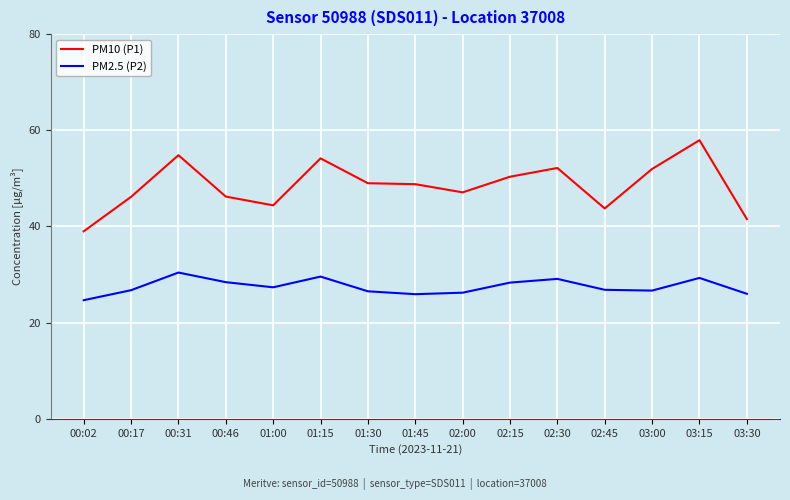

Which series has the widest spread of values?

PM10 (P1)